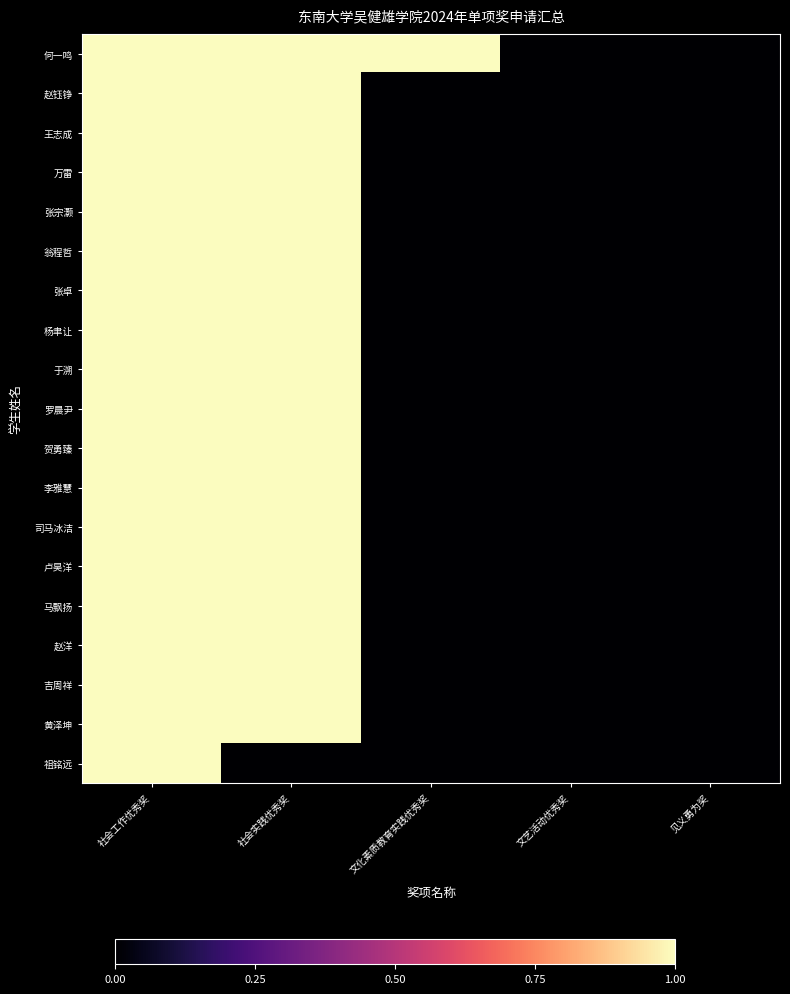

Which series has the largest range (max minus min)?

何一鸣